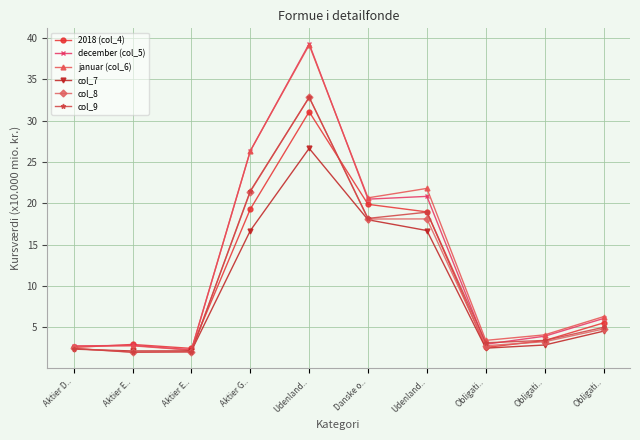

The value of col_7 at Aktier G.. is 16.7. True or false?

True